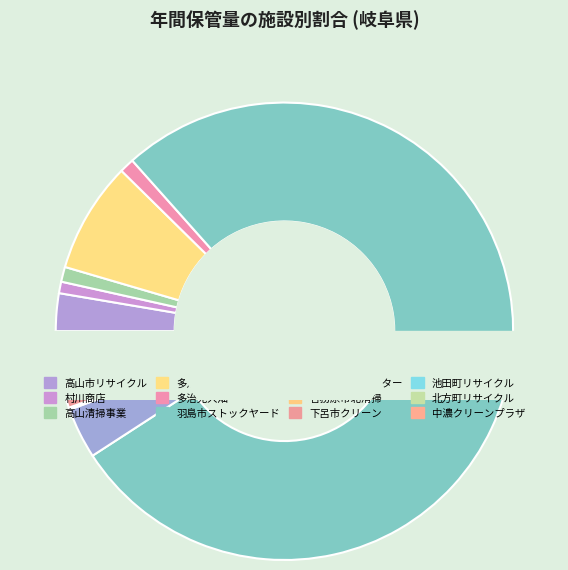

Which has a higher value, 高山市資源リサイクルセンター or 村川商店?

高山市資源リサイクルセンター